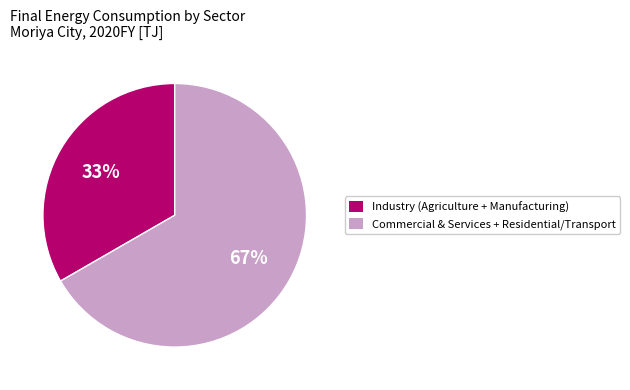

To the nearest percent, what is the average slice percentage?

50%